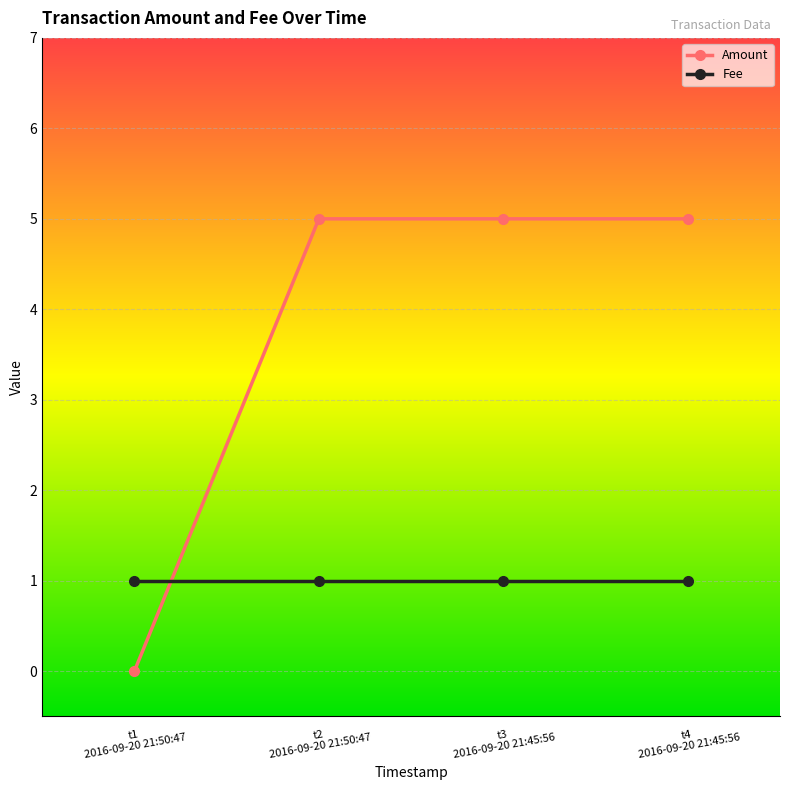

Does the chart have visible grid lines?

Yes